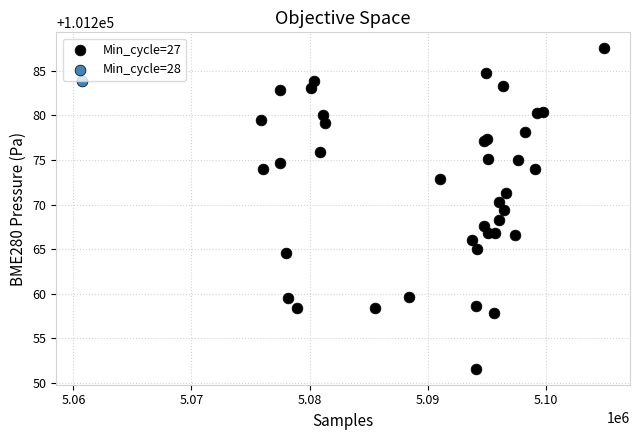

What are all the series names shown in the legend?

Min_cycle=27, Min_cycle=28